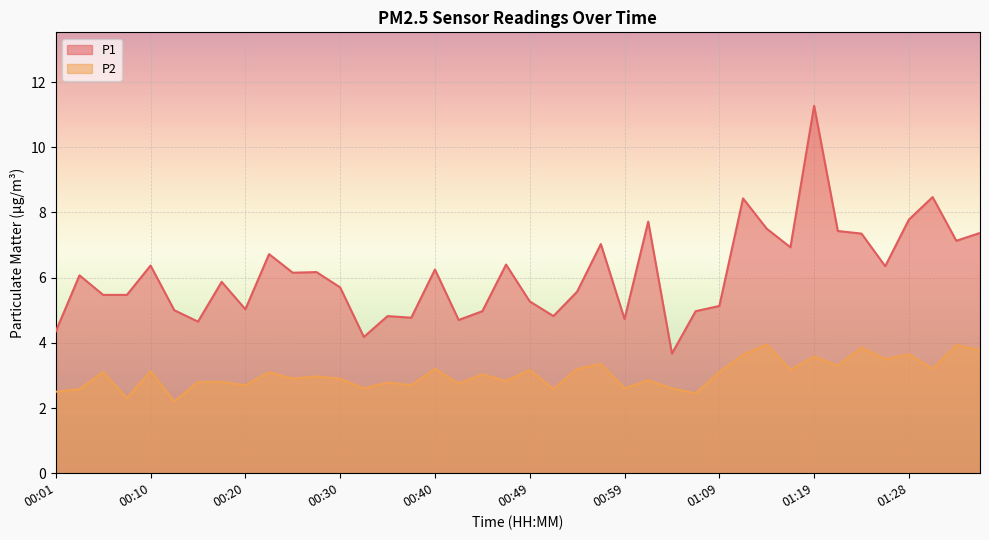

Which category has the highest value in the P1 series?

01:19